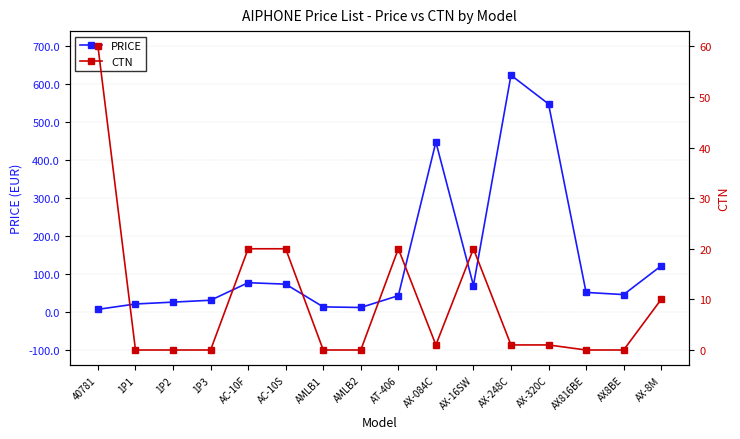

Count the number of categories in the chart.

16